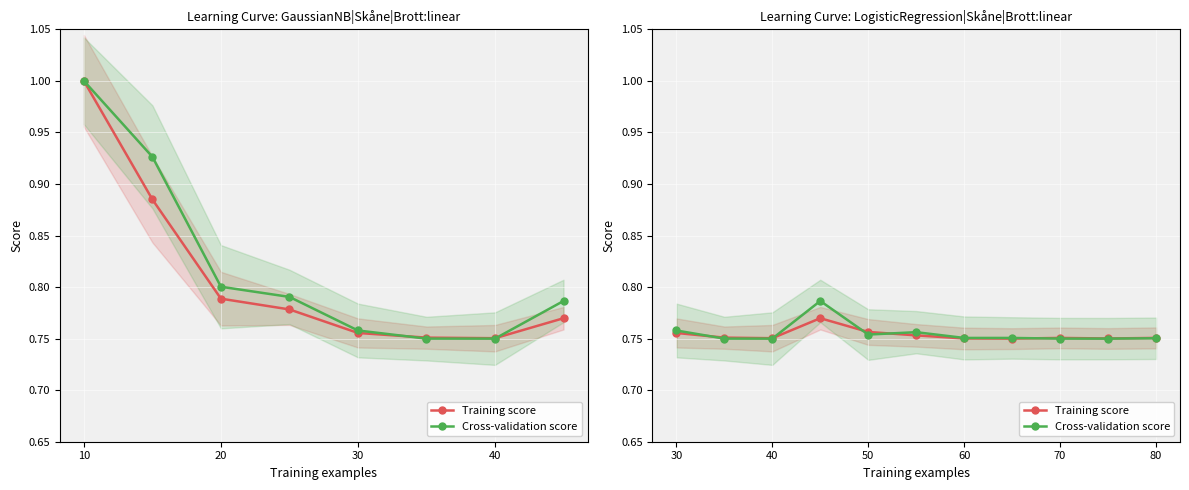

Count the number of data series in this chart.

2